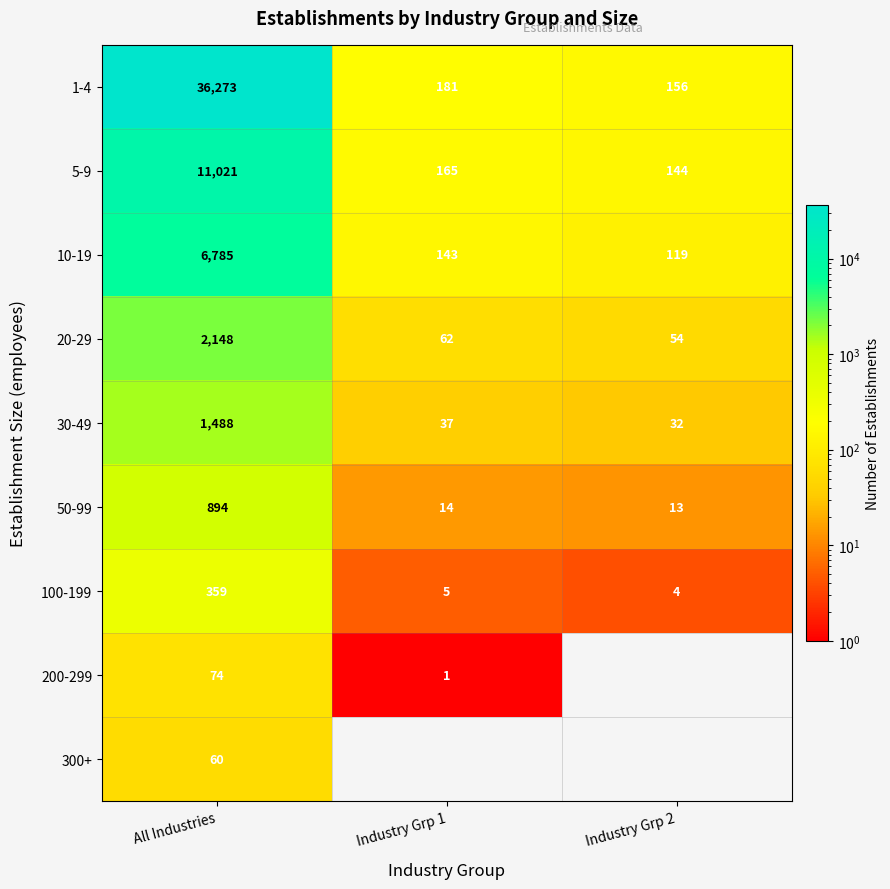

What is the greatest value displayed?

36273.0